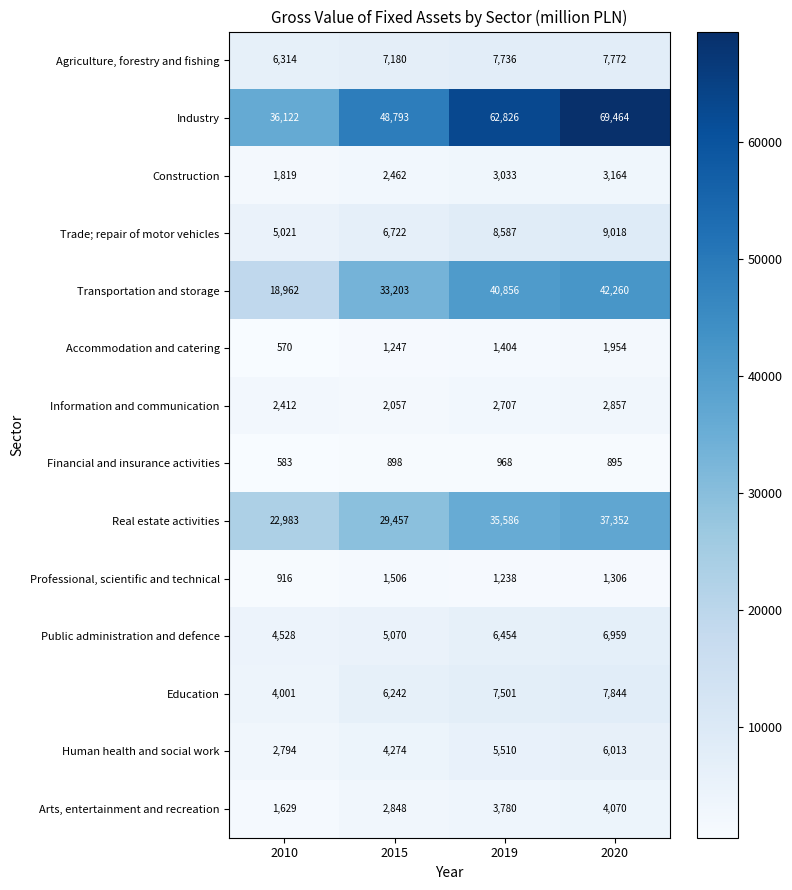

The Public administration and defence series shows 2737 at 2020. True or false?

False